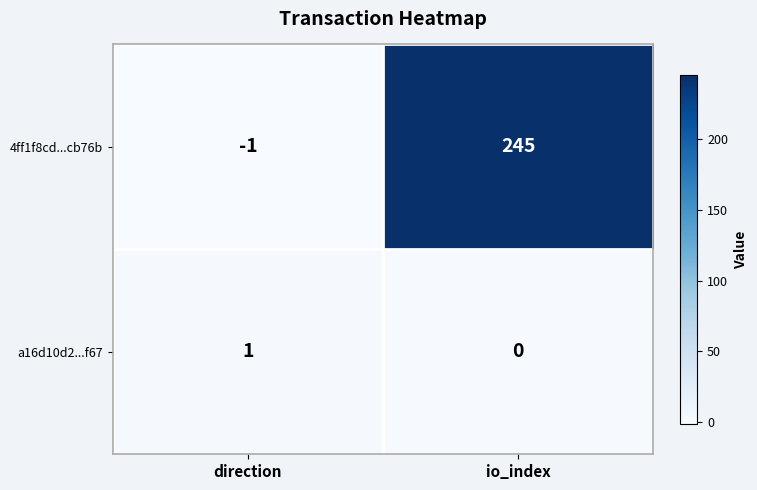

Rank the categories by a16d10d2...f67 value from lowest to highest.

io_index, direction